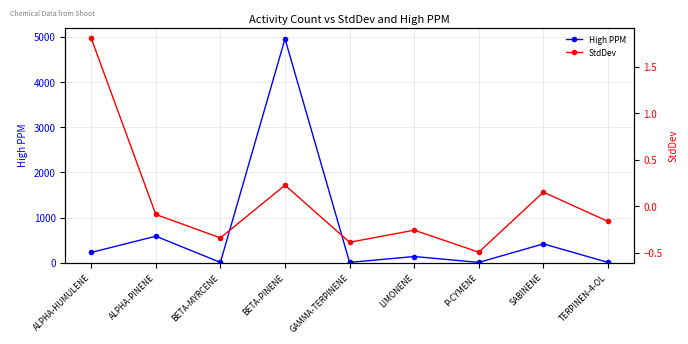

At which category does StdDev reach its first local peak?

BETA-PINENE